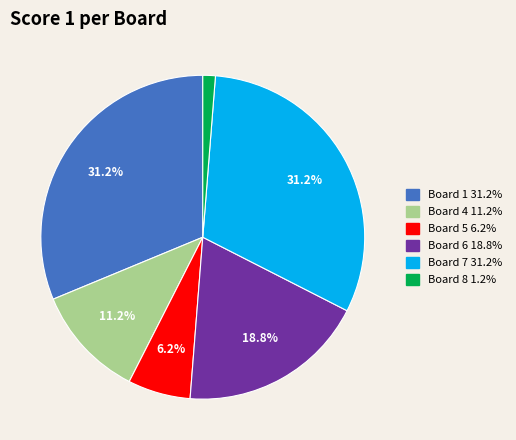

Does any single category account for the majority?

No